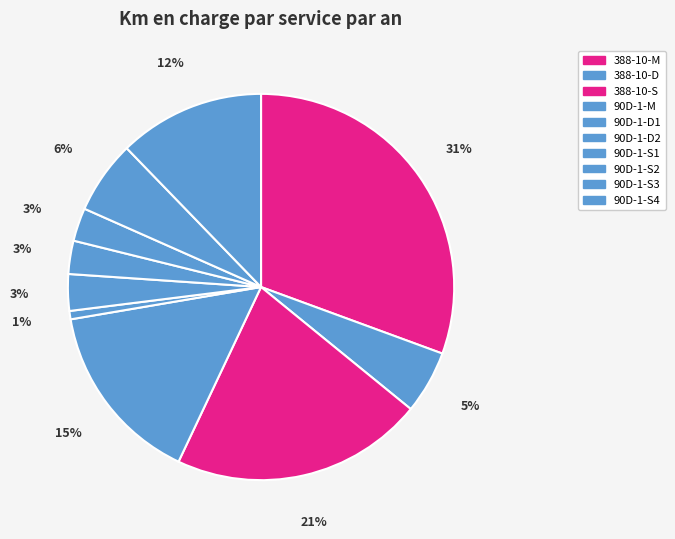

What is the ratio of the value at 90D-1-D1 to the value at 90D-1-S4?

0.1